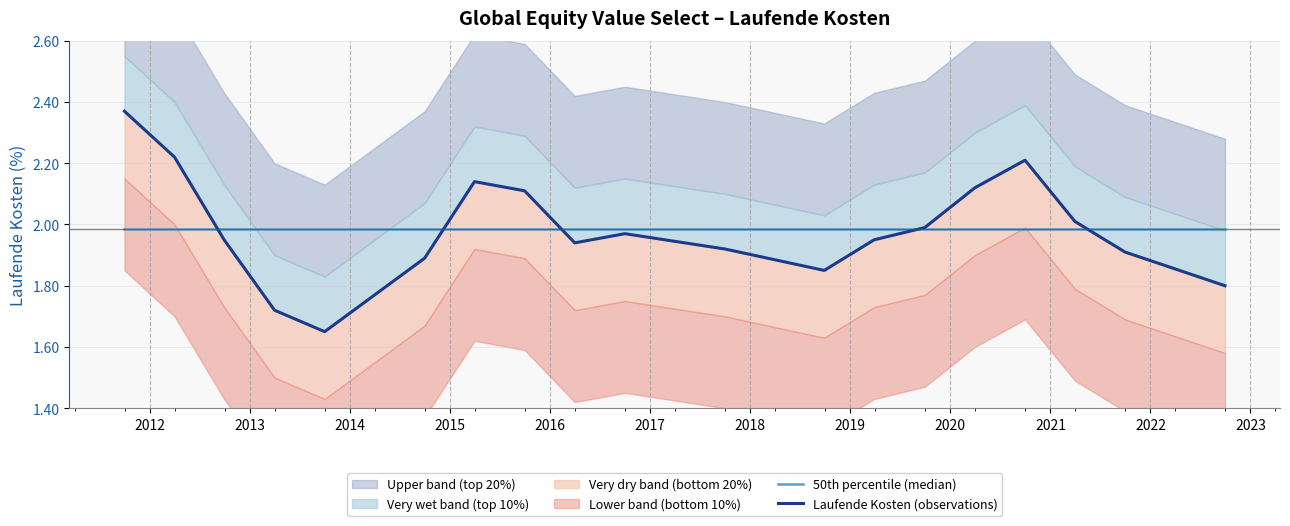

Reading right to left, list all the values displayed in this chart.

50th percentile (median): 2.0	2.0	2.0	2.0	2.0	2.0	2.0	2.0	2.0	2.0	2.0	2.0	2.0	2.0	2.0	2.0	2.0	2.0	2.0
Laufende Kosten (observations): 1.8	1.9	2.0	2.2	2.1	2.0	1.9	1.9	1.9	2.0	1.9	2.1	2.1	1.9	1.6	1.7	1.9	2.2	2.4